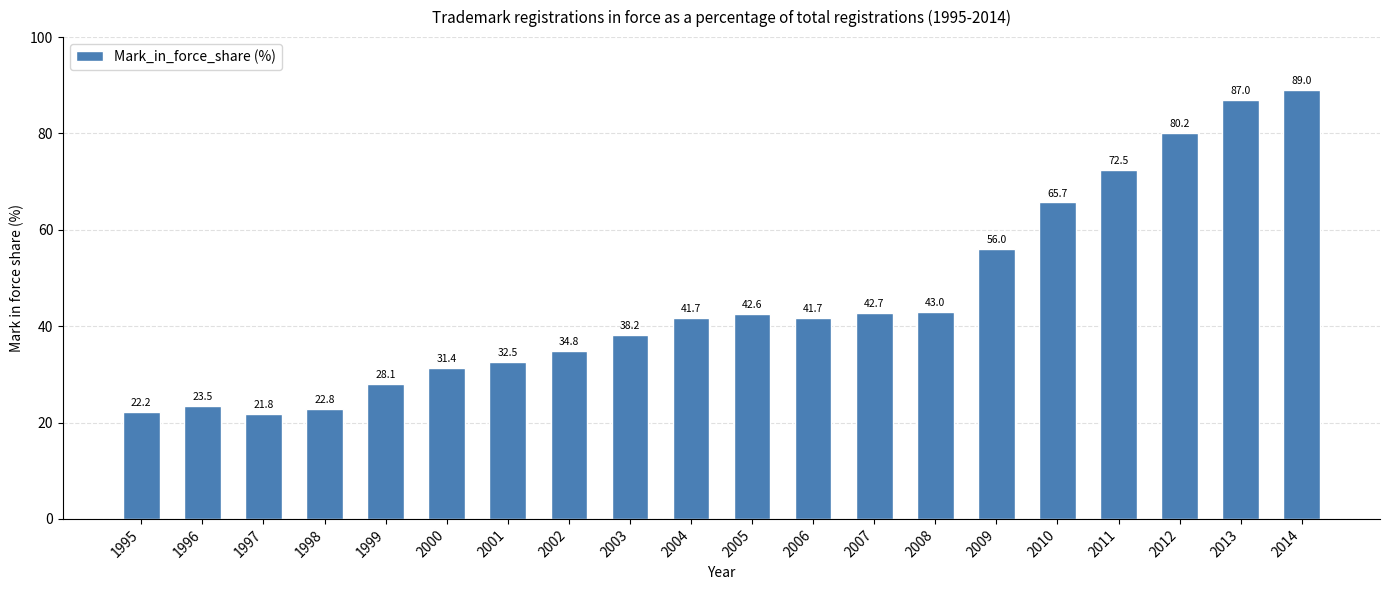

Is it true that the value at 2011 is 44.2?

False